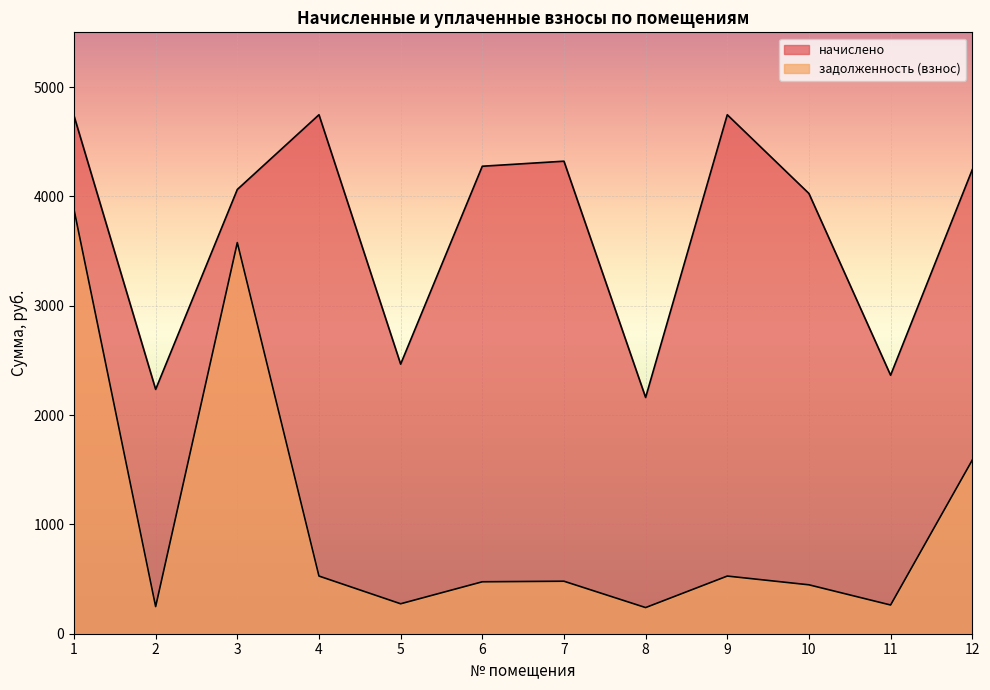

Which label corresponds to the smallest value in the chart?

8